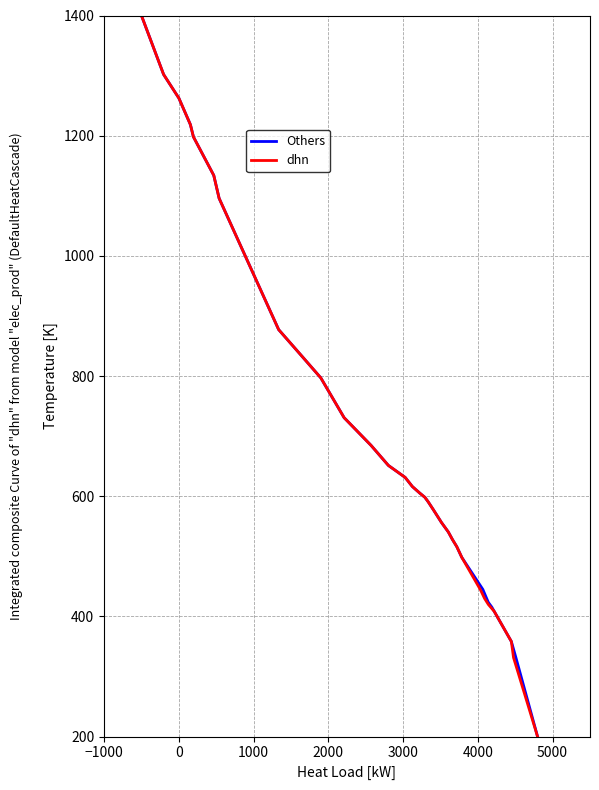

Is it true that dhn equals 705.8 at 29?

False